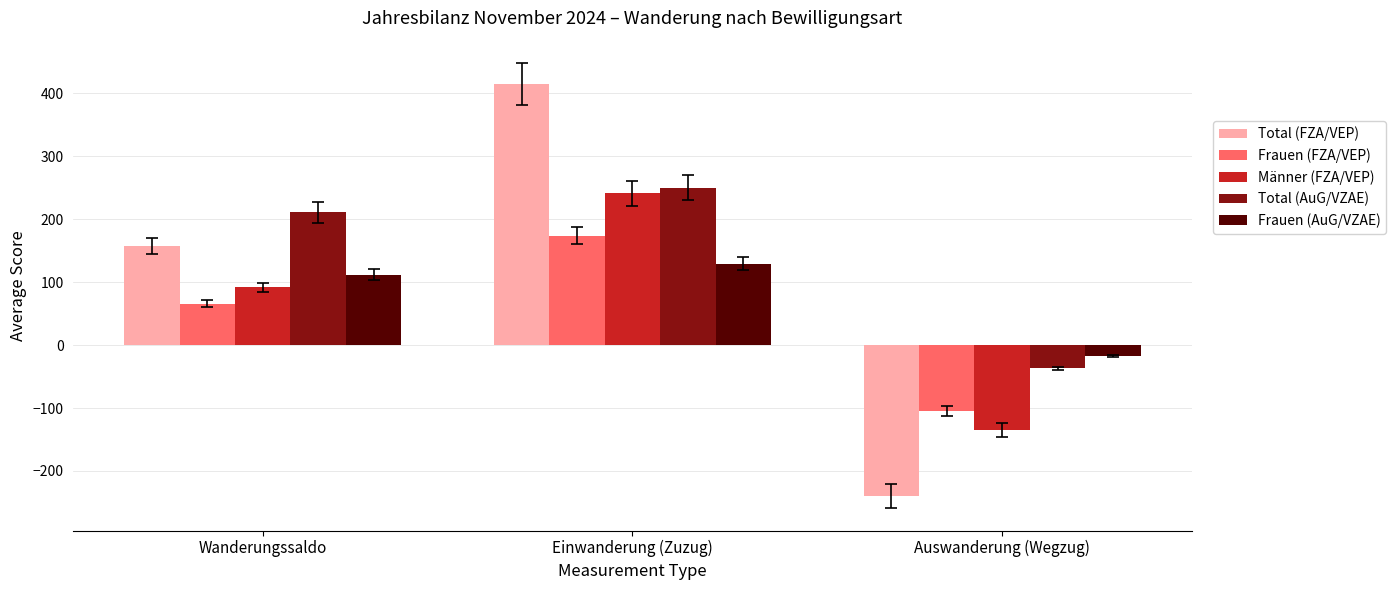

What is the label of the 3rd bar from the left?

Auswanderung (Wegzug)